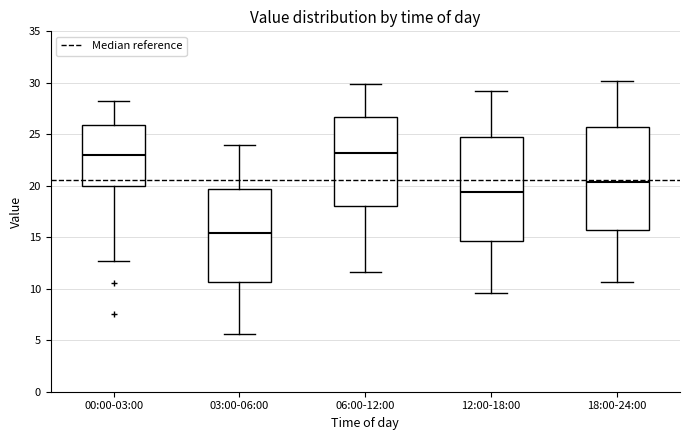

Reading left to right, transcribe this box plot: for each box, give where its median line is, the range the box spans, and where its two whiskers end, as read against the y-axis. The values are not printed on the chart, so give them approximately, as read against the axis.

00:00-03:00: median 23.0, box 20.0 to 26.0, whiskers 12.5 to 28.0
03:00-06:00: median 15.5, box 10.5 to 19.5, whiskers 5.5 to 24.0
06:00-12:00: median 23.0, box 18.0 to 26.5, whiskers 11.5 to 30.0
12:00-18:00: median 19.5, box 14.5 to 24.5, whiskers 9.5 to 29.0
18:00-24:00: median 20.5, box 15.5 to 25.5, whiskers 10.5 to 30.0